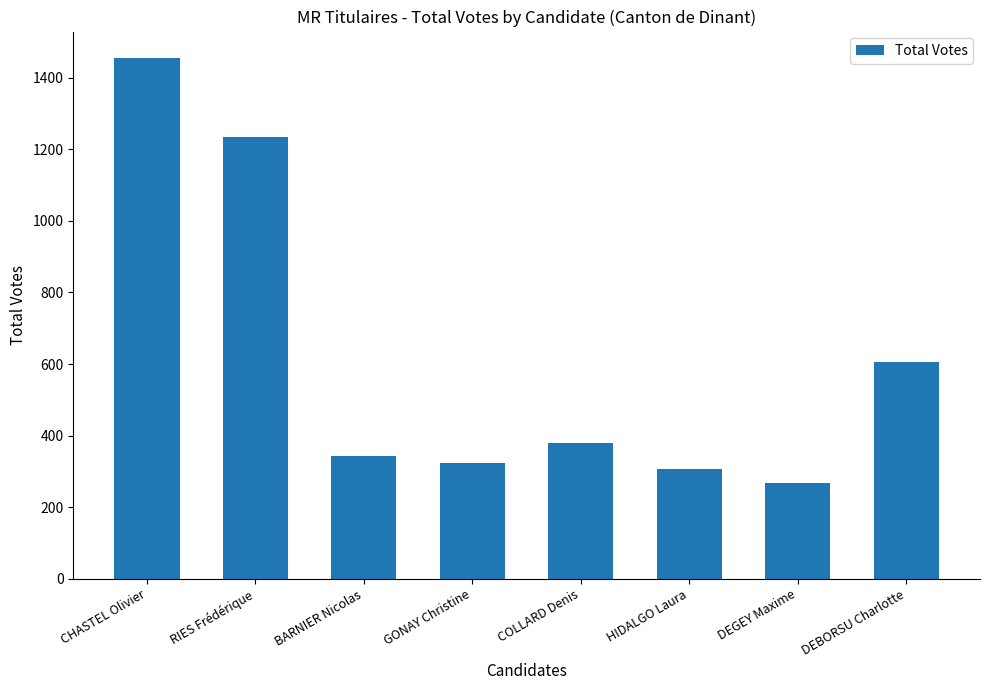

What is the value of the 6th bar from the left?

306